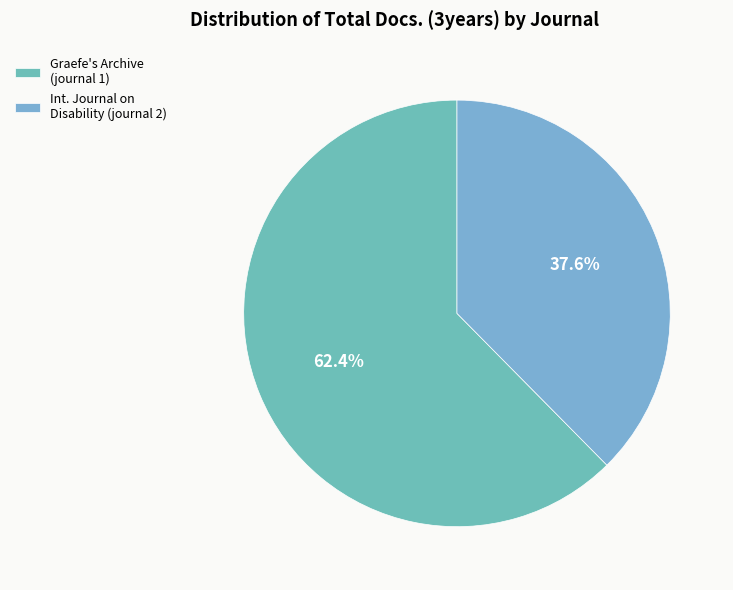

Which category accounts for the majority?

Graefe's Archive (journal 1)